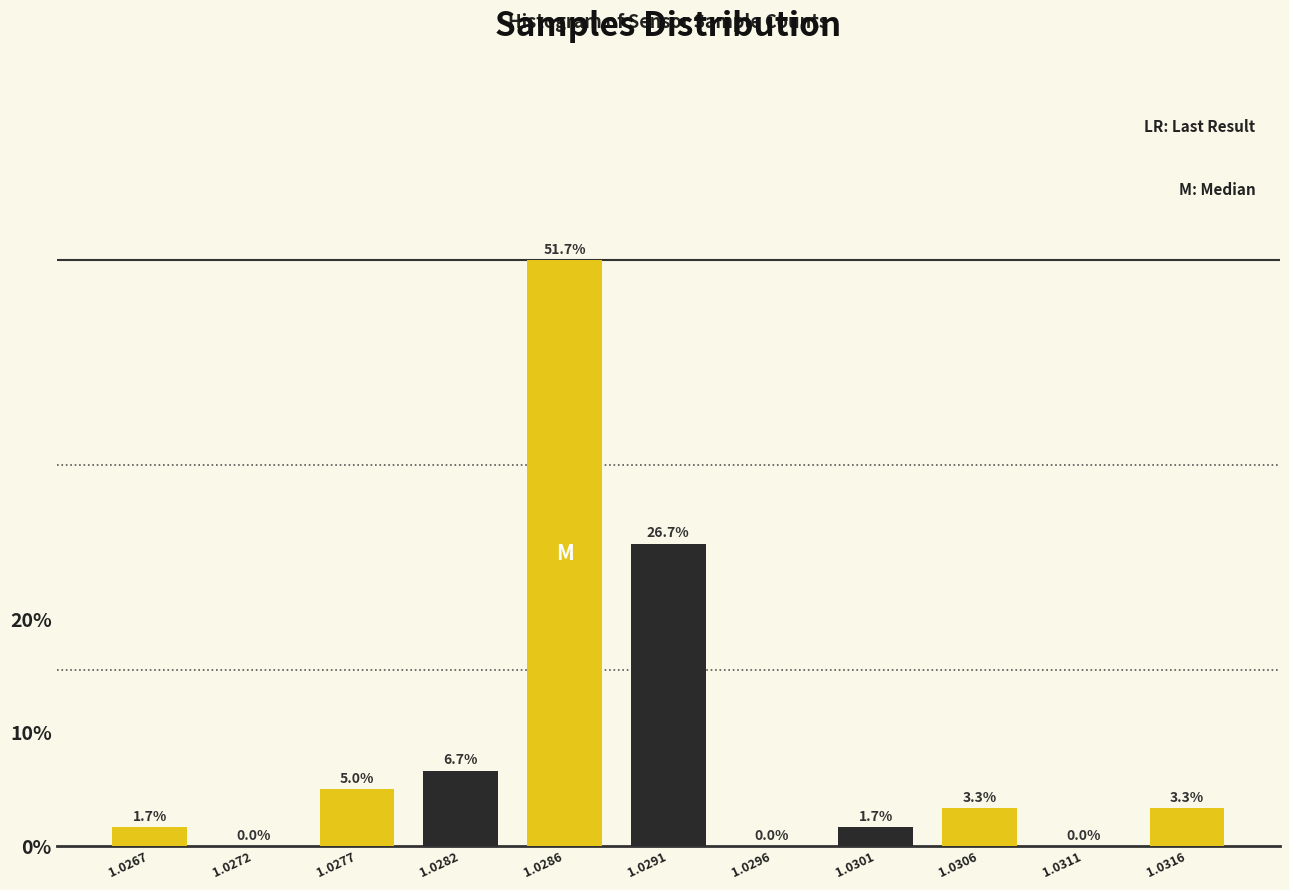

Reading left to right, what are all the values shown in this chart?

1.0267=1.7	1.0272=0.0	1.0277=5.0	1.0282=6.7	1.0286=51.7	1.0291=26.7	1.0296=0.0	1.0301=1.7	1.0306=3.3	1.0311=0.0	1.0316=3.3